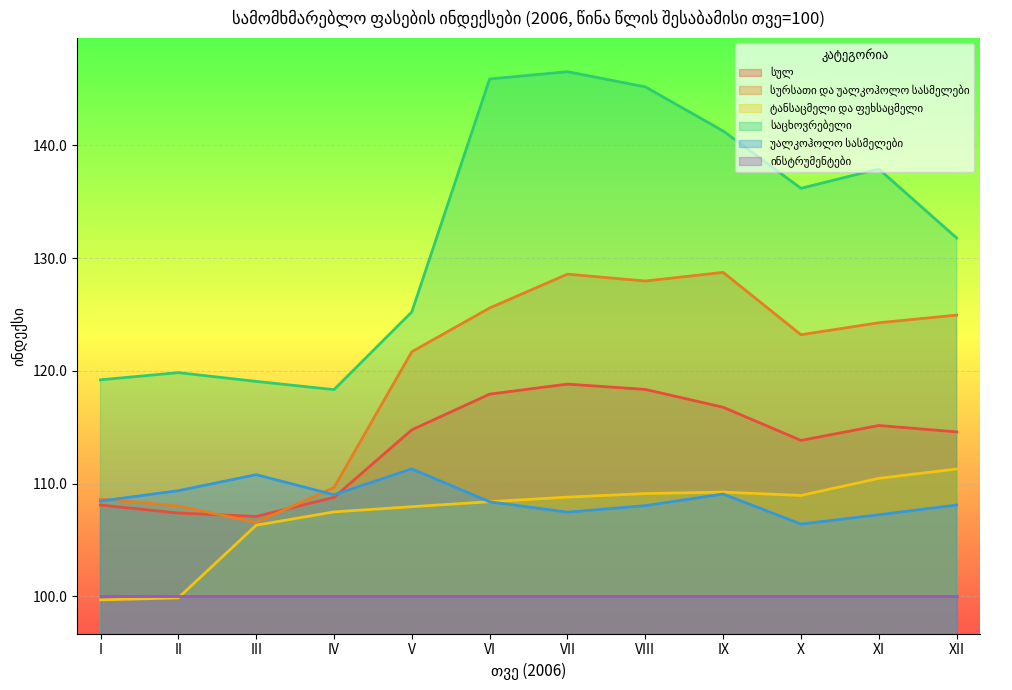

What is the total value across all series at III?

649.8